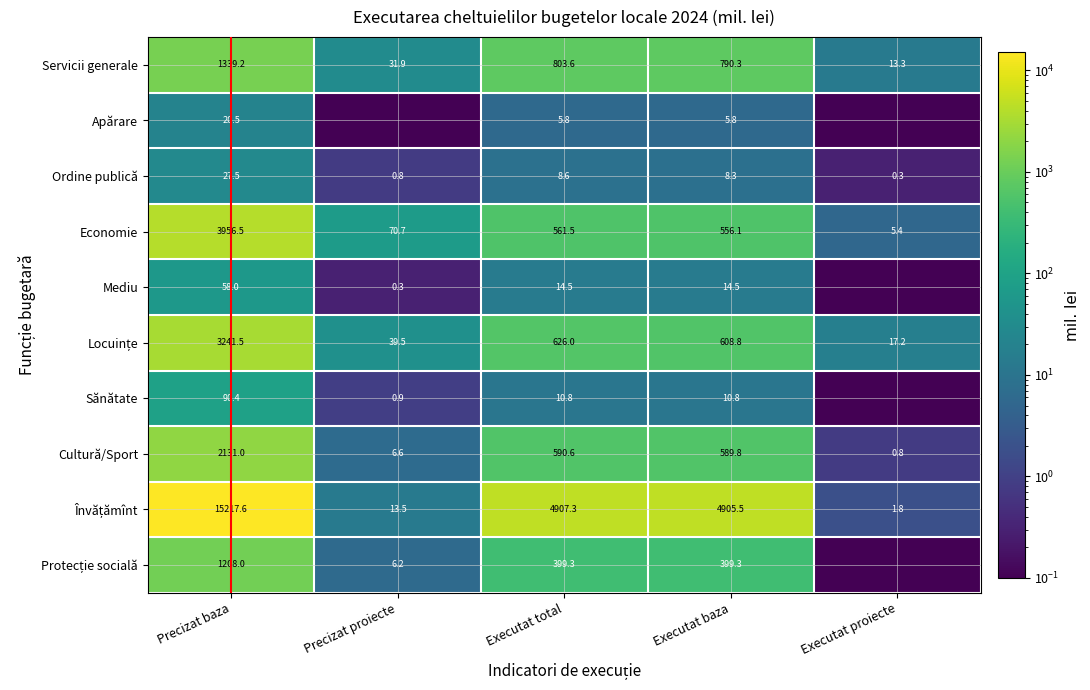

At which label does Ordine publică first exceed 8?

Precizat baza